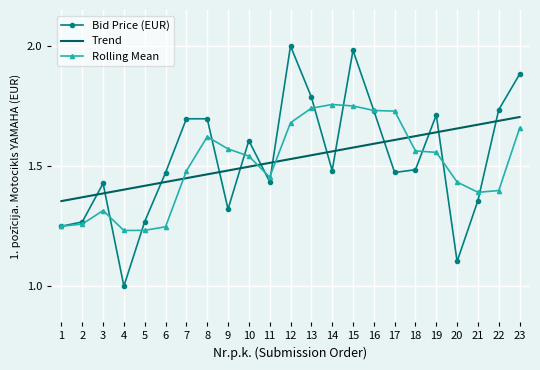

Where is the first local maximum?

3